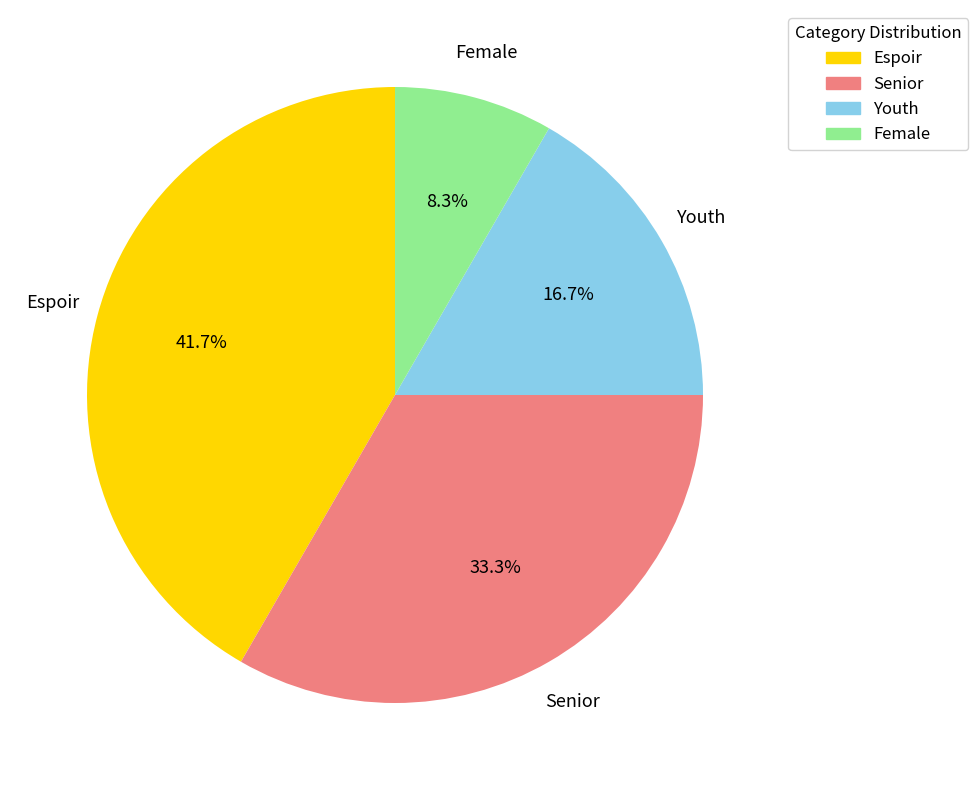

Which category has the smallest portion of the pie?

Female